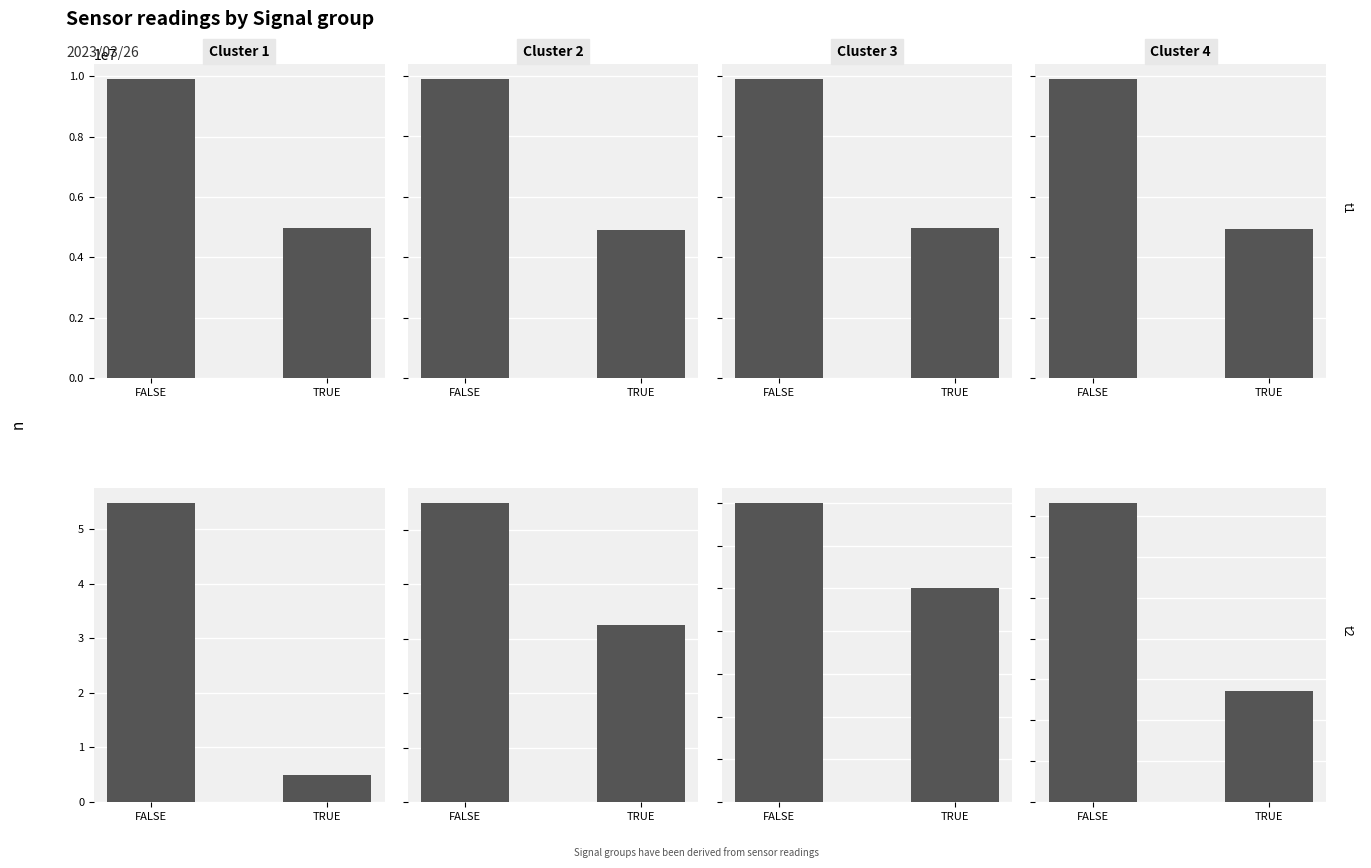

How many data points in Cluster 2 are less than 1?

1